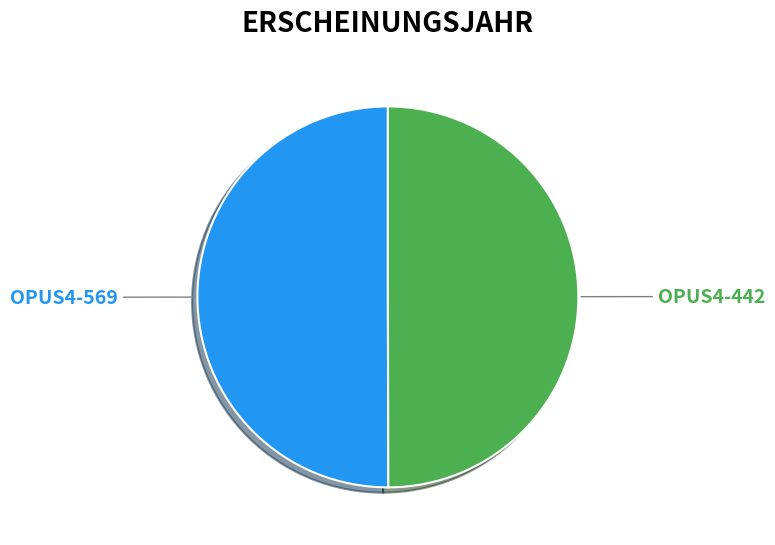

True or false: OPUS4-569 accounts for 62% of the total.

False